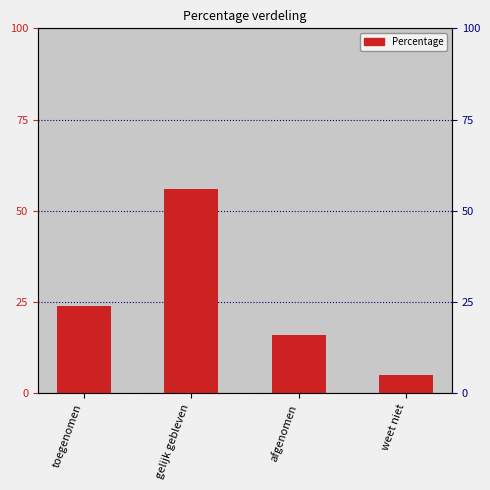

Approximately how many times larger is the value at afgenomen compared to gelijk gebleven?

0.3